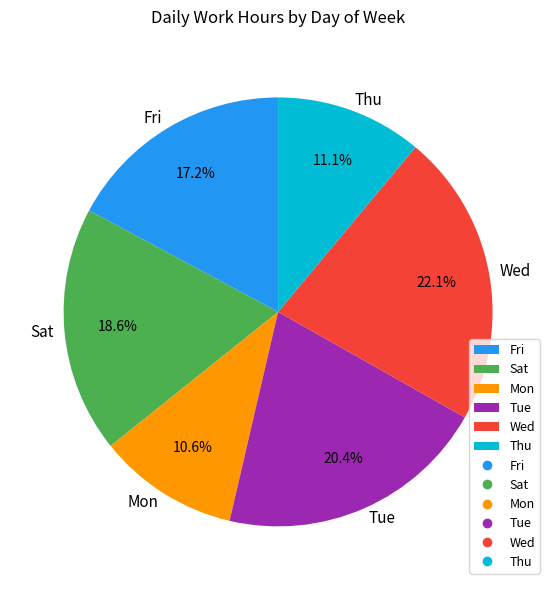

Is the sum of Fri and Thu greater than half?

No